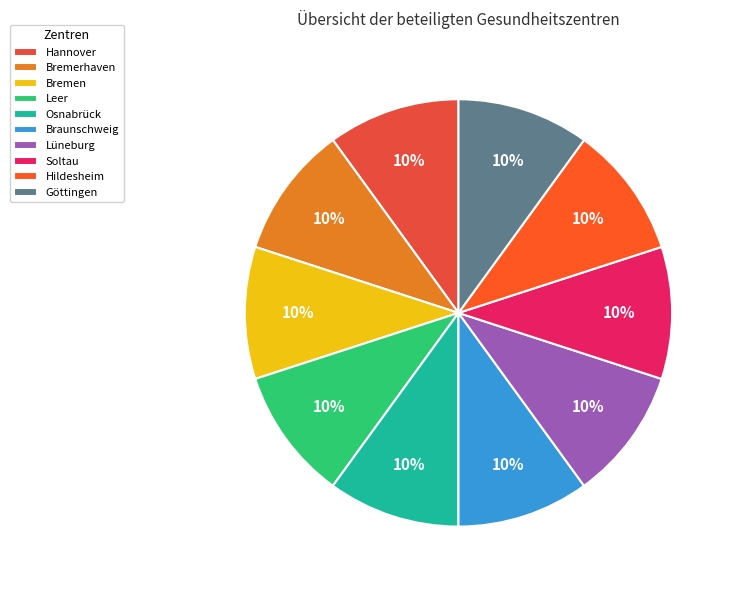

How many slices are in this pie chart?

10